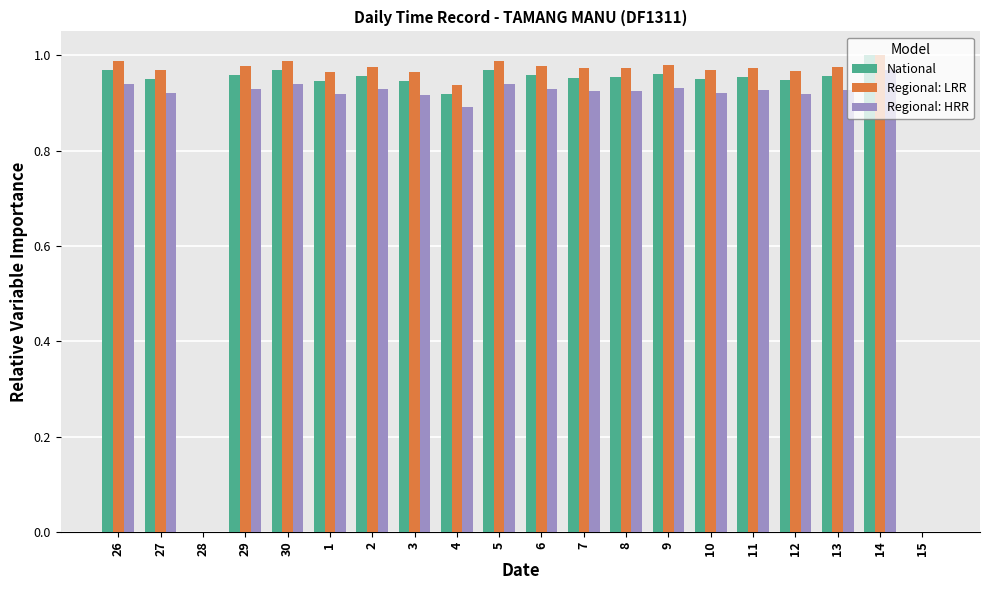

What is the total value across all series at 11?

2.9